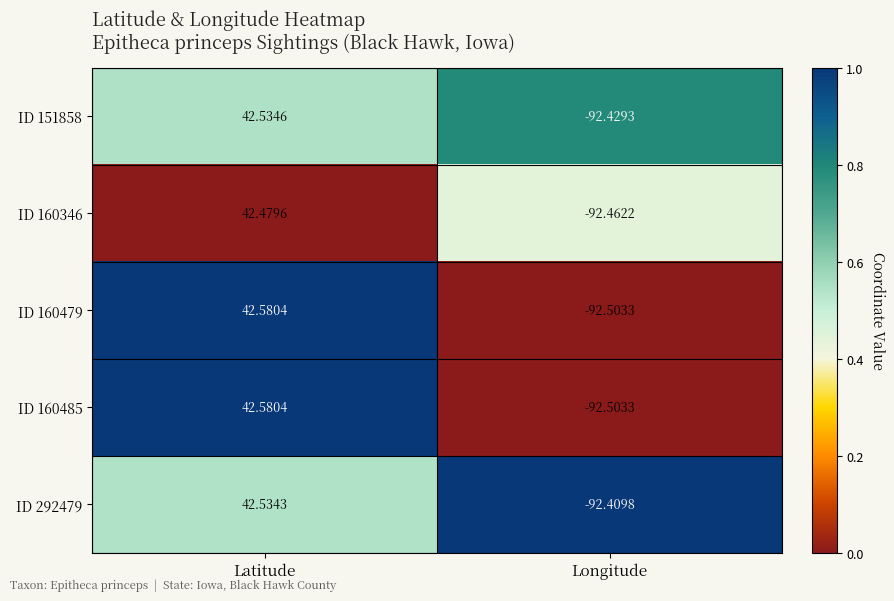

Is the value of ID 160485 at Latitude greater than the value of ID 151858 at Longitude?

Yes